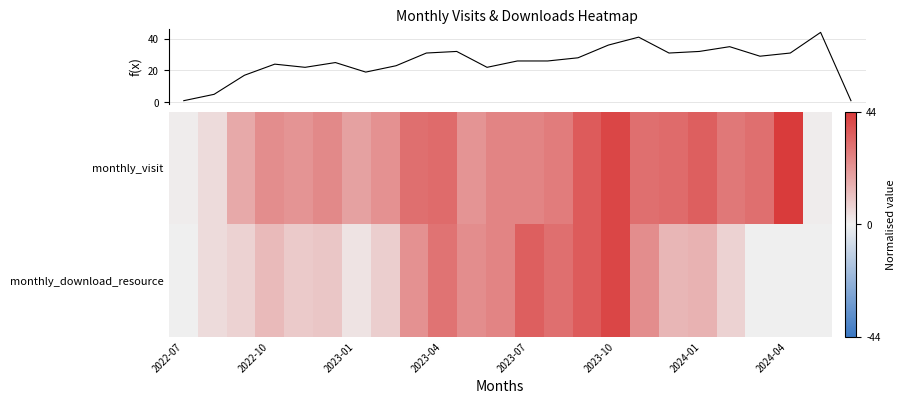

Which series has the widest spread of values?

monthly_visit